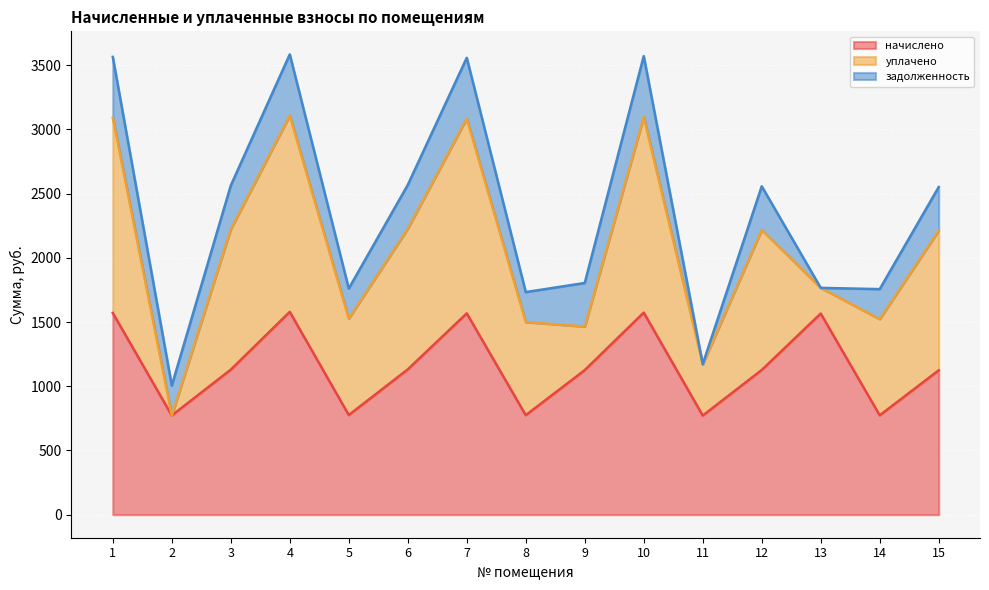

At which category is the sum across all series the highest?

4